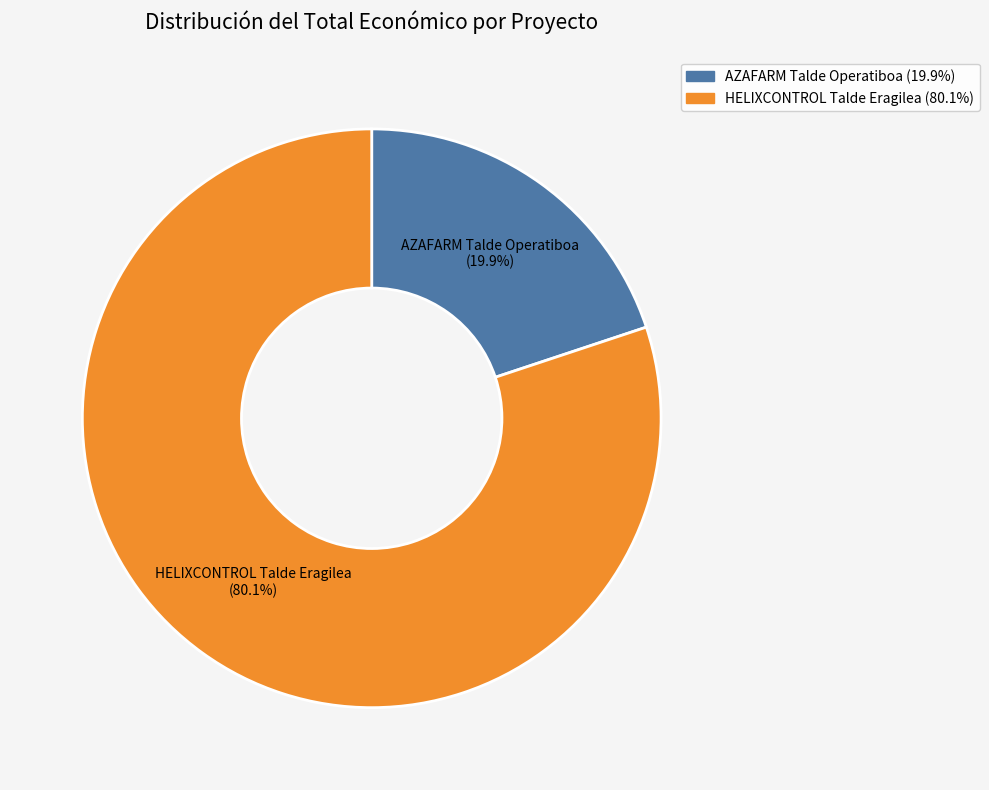

True or false: AZAFARM Talde Operatiboa accounts for 20% of the total.

True